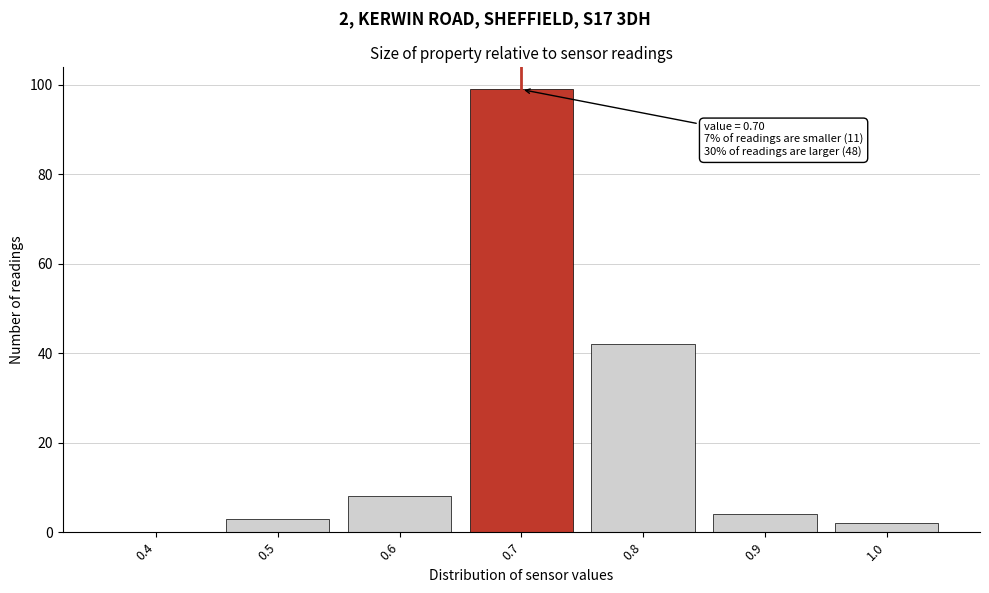

Reading right to left, transcribe all the data shown in this chart.

1.0=2	0.9=4	0.8=42	0.7=99	0.6=8	0.5=3	0.4=0